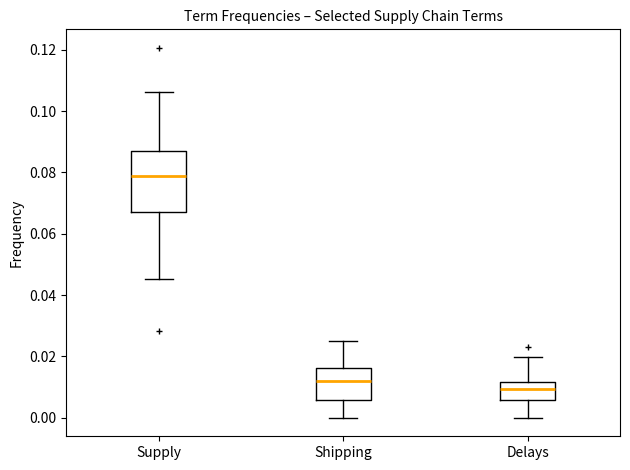

Reading left to right, read every box against the y-axis: the position of its median line, the range the box covers, and the ends of its whiskers. The values are not printed on the chart, so give them approximately, as read against the axis.

Supply: median 0.078, box 0.068 to 0.088, whiskers 0.046 to 0.106
Shipping: median 0.012, box 0.006 to 0.016, whiskers 0.000 to 0.024
Delays: median 0.010, box 0.006 to 0.012, whiskers 0.000 to 0.020